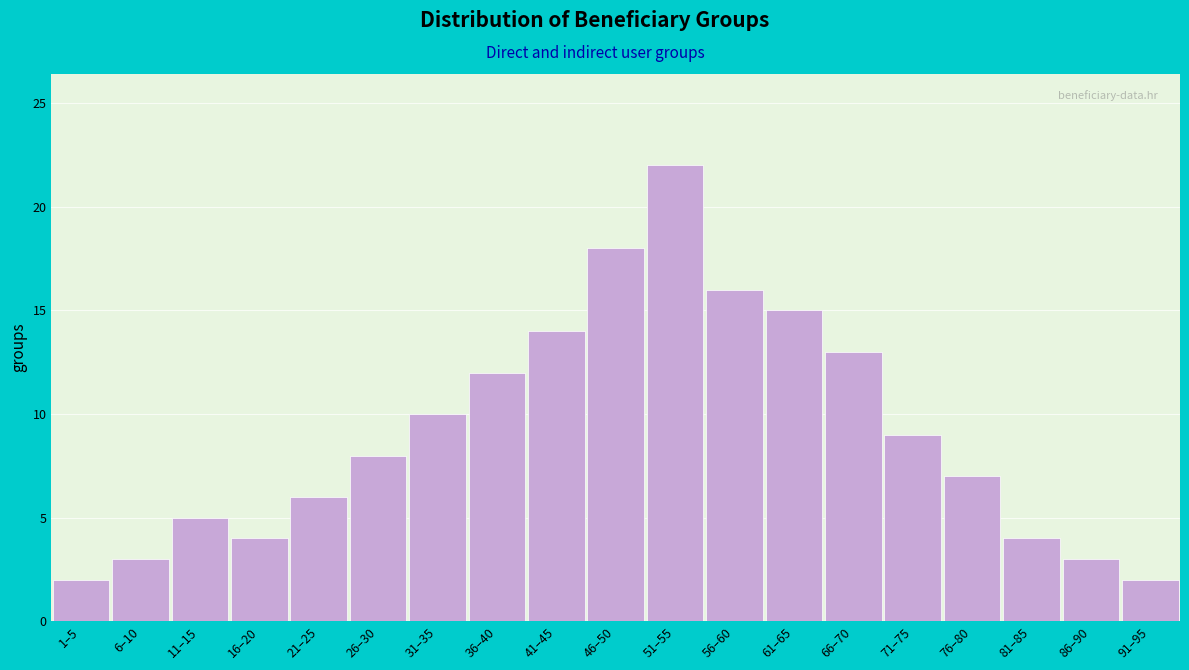

Reading left to right, transcribe all the data shown in this chart.

2	3	5	4	6	8	10	12	14	18	22	16	15	13	9	7	4	3	2